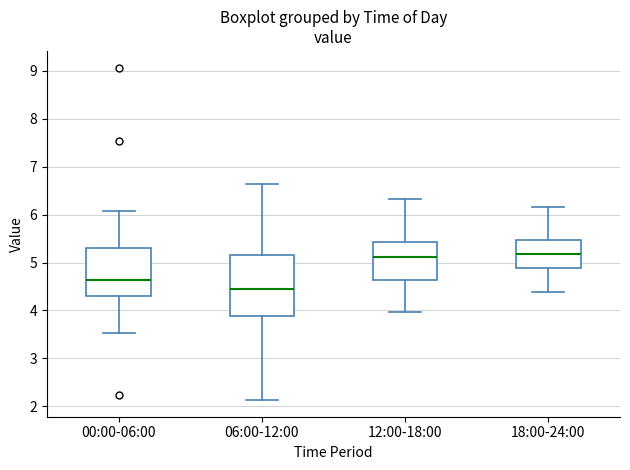

Where is the upper edge of the box for 06:00-12:00 on the y-axis? The values are not printed on the chart, so give them approximately, as read against the axis.

5.2